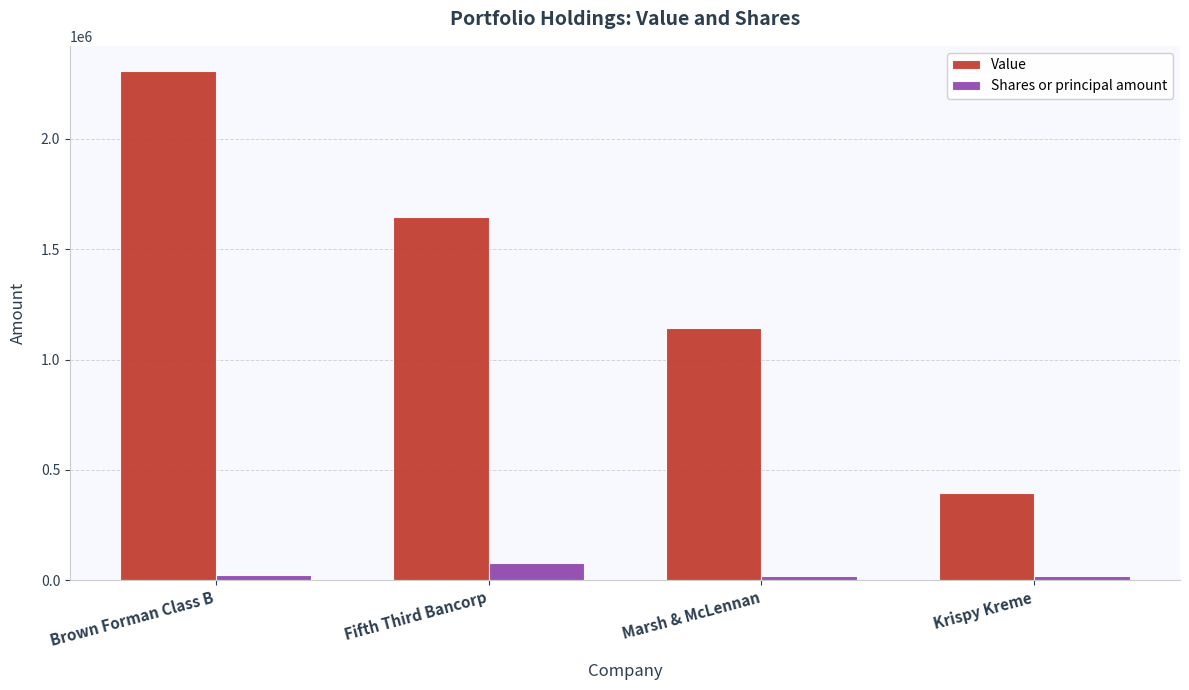

Rank the series by their average value, from highest to lowest.

Value, Shares or principal amount